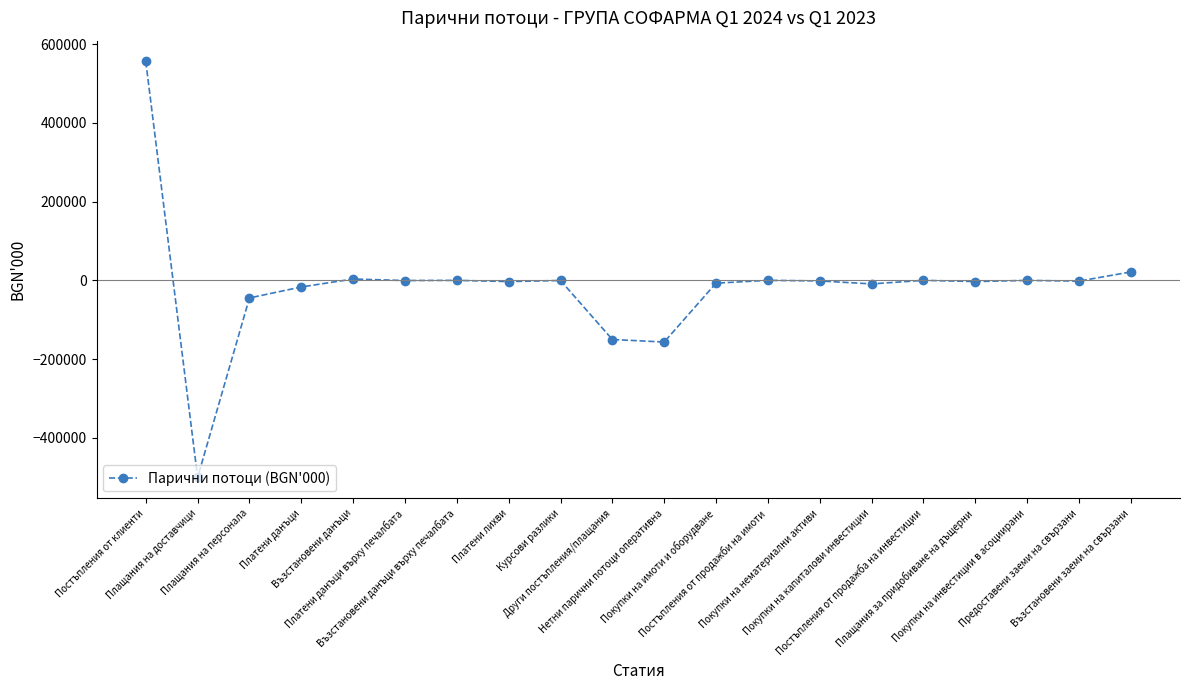

What is the value of the 11th point from the left?

-156712